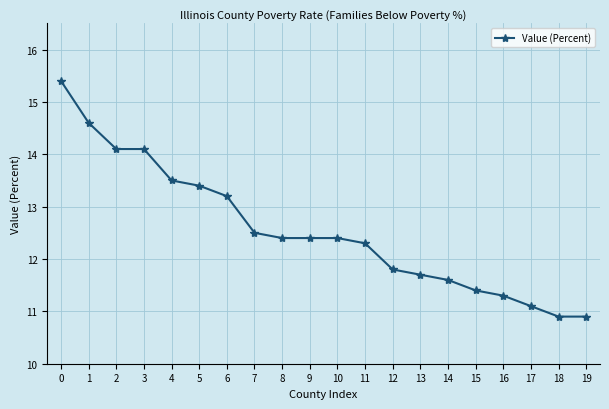

Count the number of values greater than 12.

12